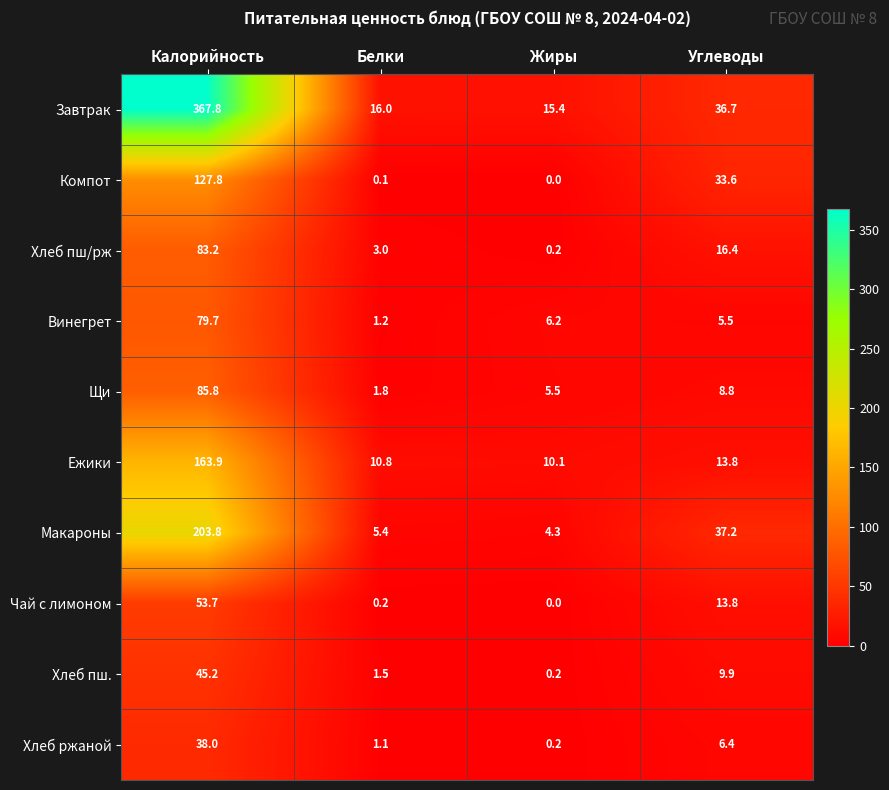

Read the Макароны value at Углеводы.

37.2